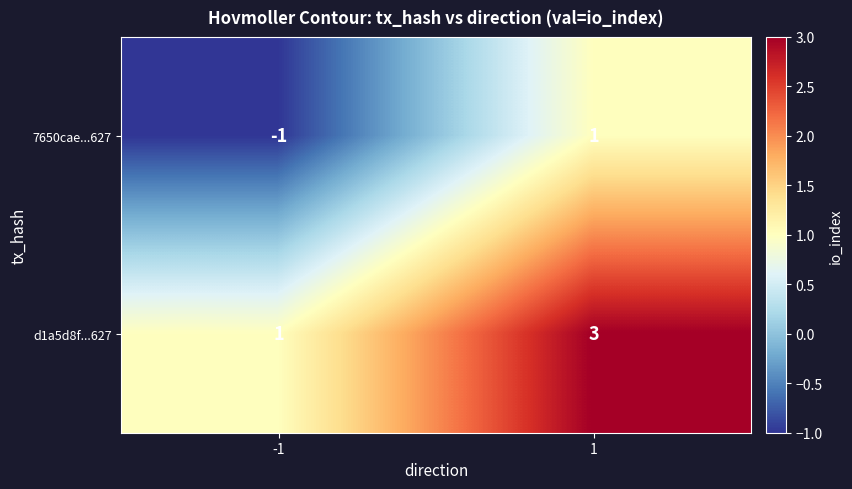

List the series in order of their peak value, highest first.

d1a5d8f...627, 7650cae...627